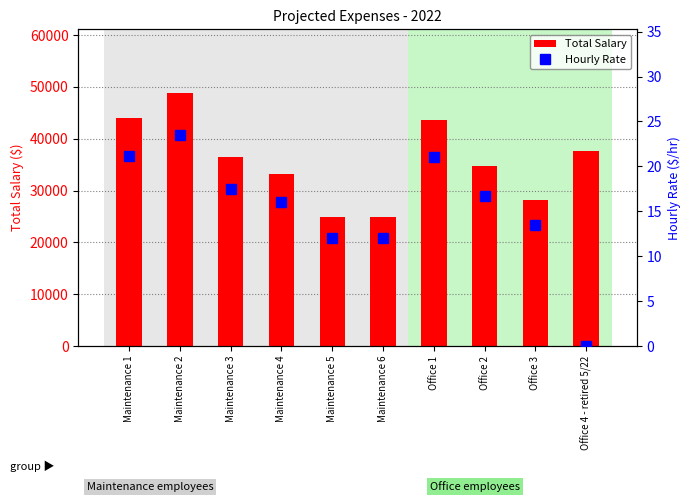

At which category is the sum across all series the highest?

Maintenance 2